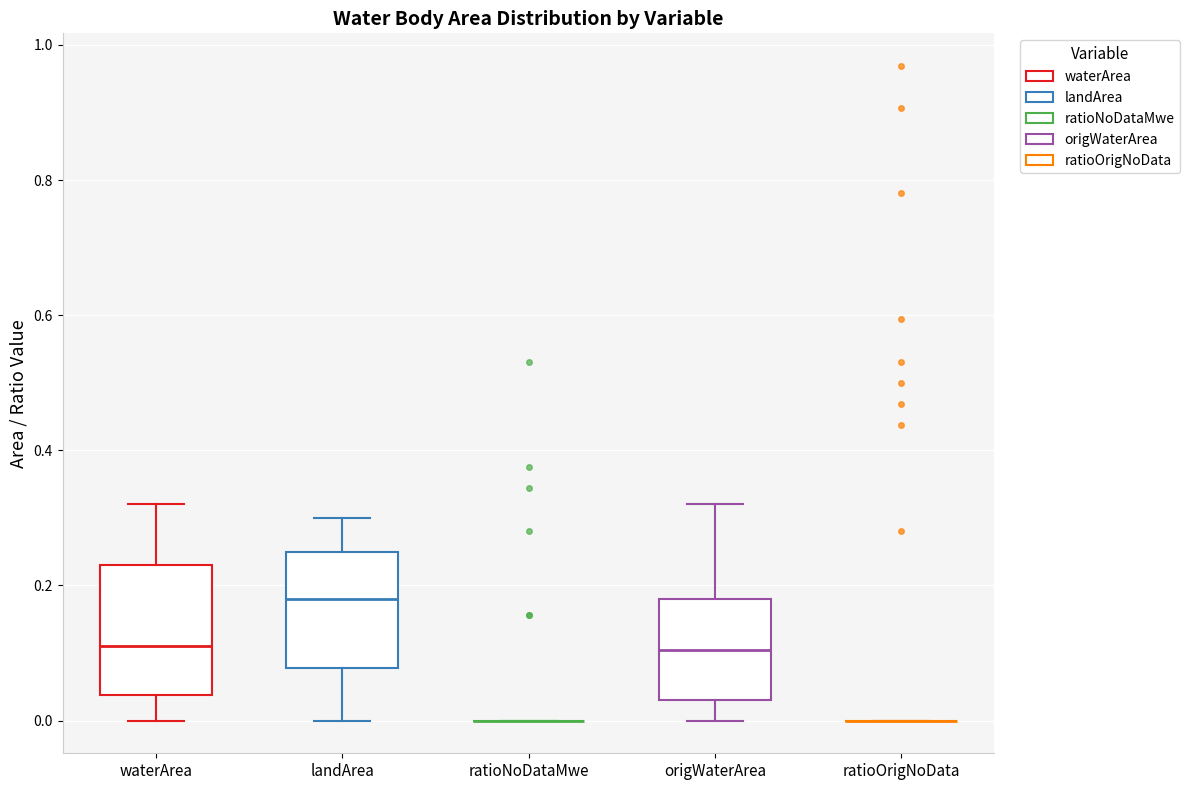

Which box is the tallest, from its lower edge to its upper edge?

waterArea